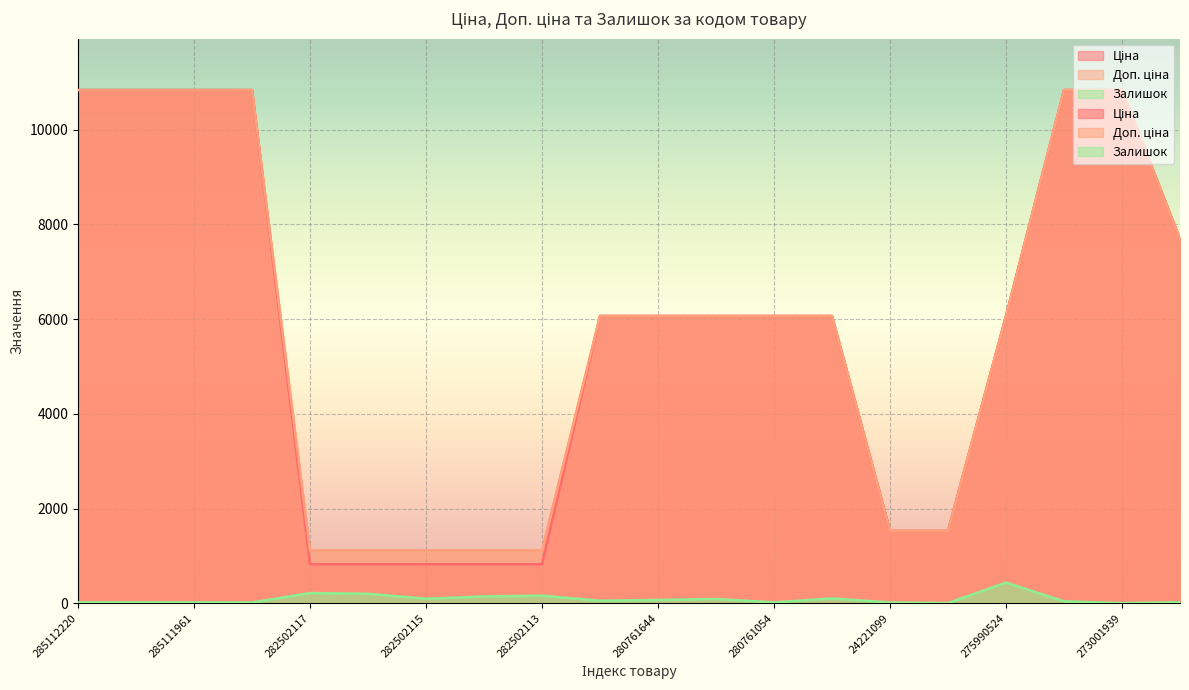

At which label does Залишок reach its minimum?

273001939